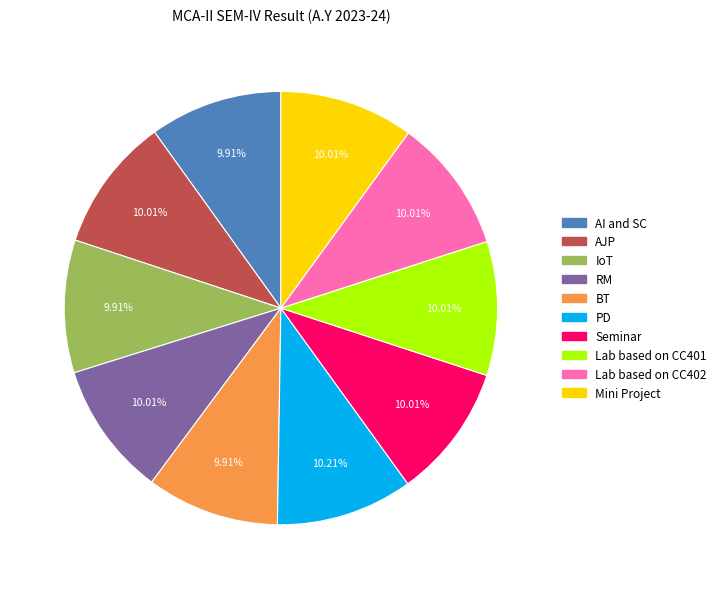

What percentage do AI and SC and Lab based on CC401 together represent?

19.9%